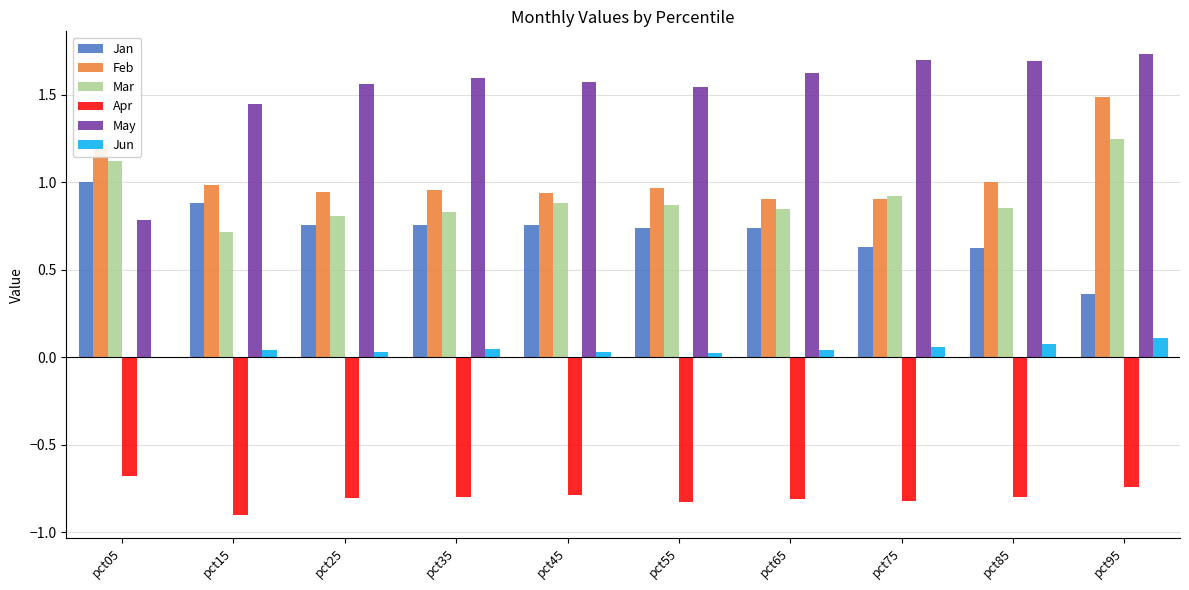

What is the sum of all May values?

15.2